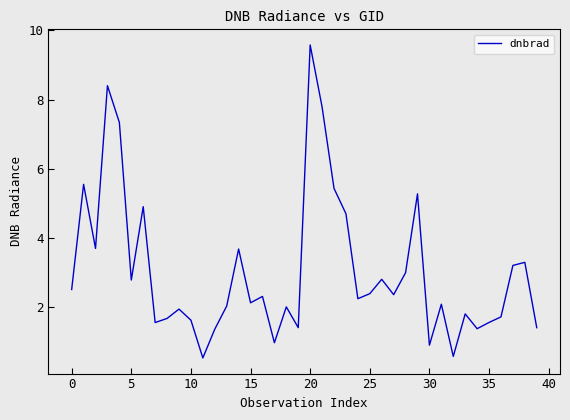

What is the difference between the maximum and minimum values?

9.0